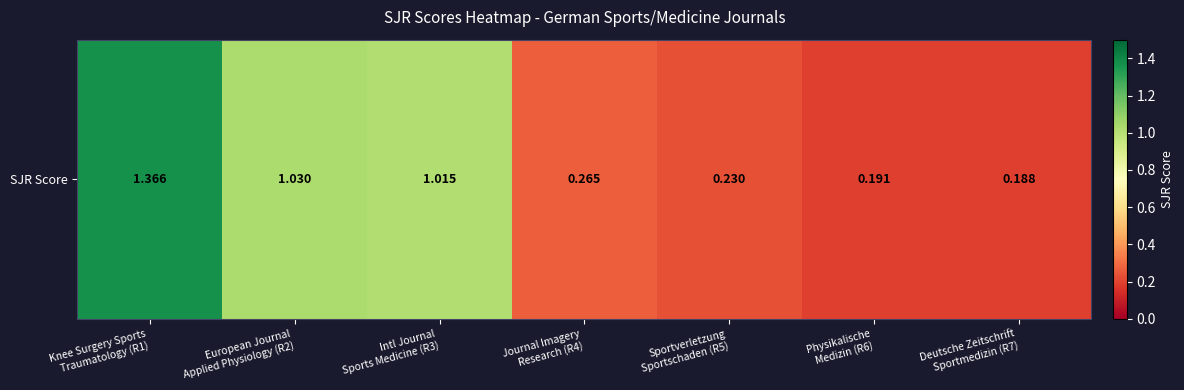

What is the approximate value at Intl Journal
Sports Medicine (R3)?

1.0